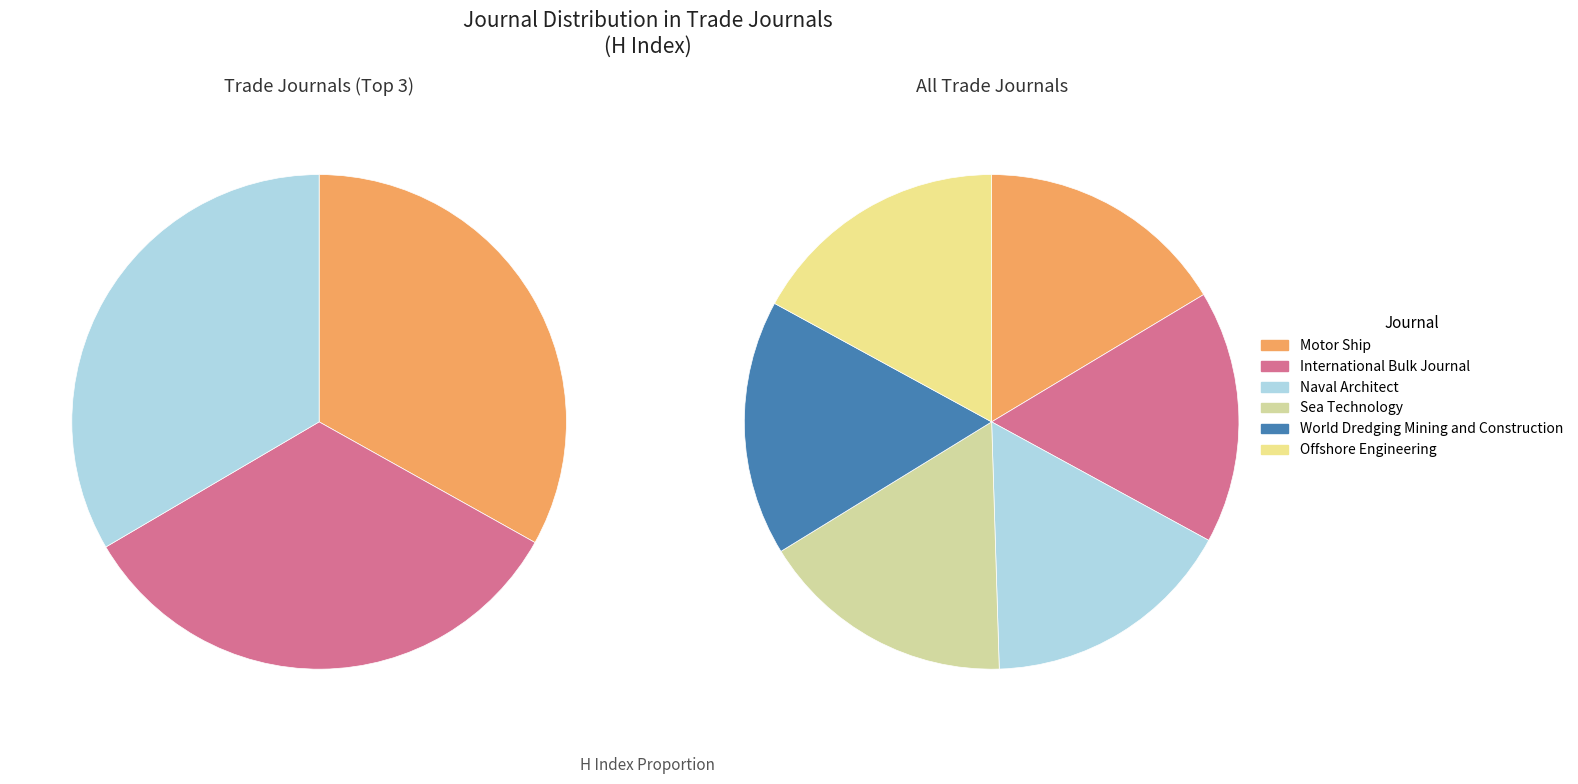

Count the number of slices in the pie.

6